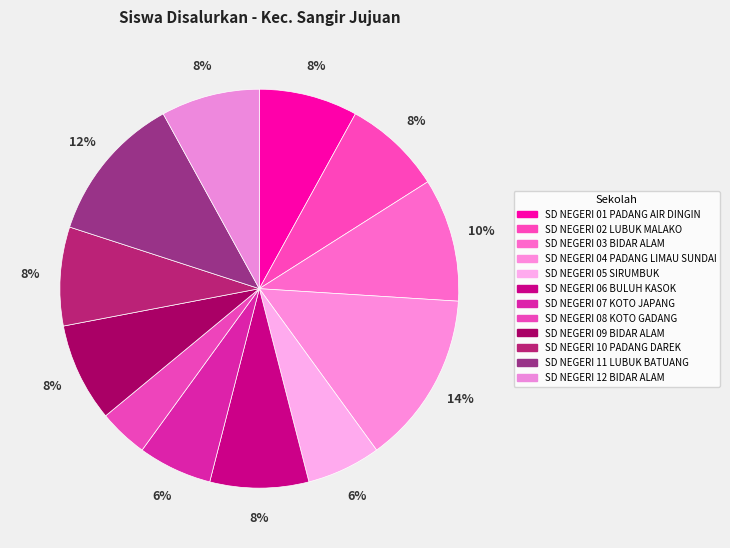

To the nearest percent, what is the combined percentage of SD NEGERI 03 BIDAR ALAM and SD NEGERI 01 PADANG AIR DINGIN?

18%